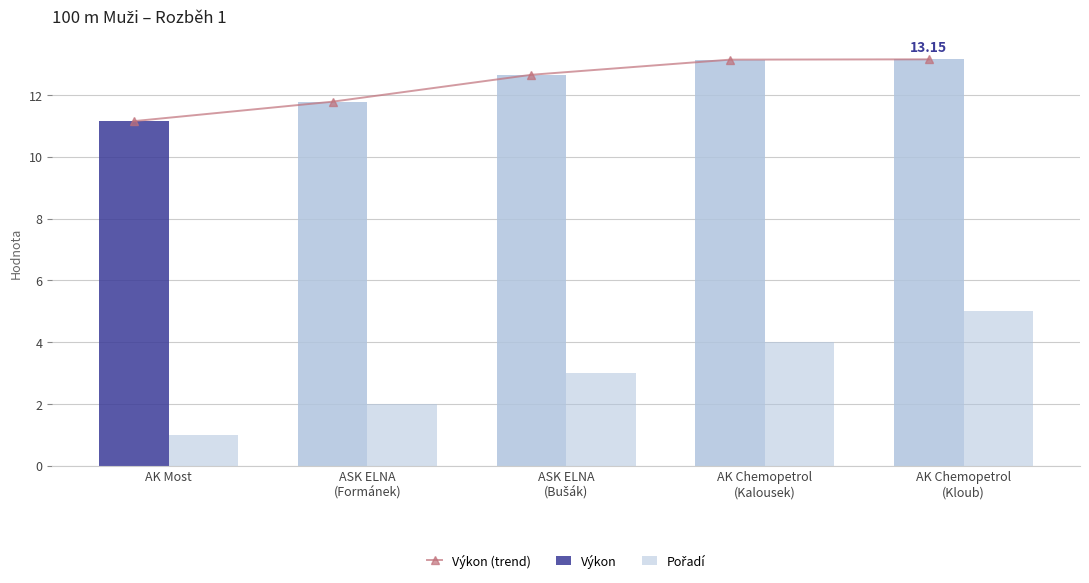

What is the difference between the maximum and second lowest values in the Pořadí series?

3.0